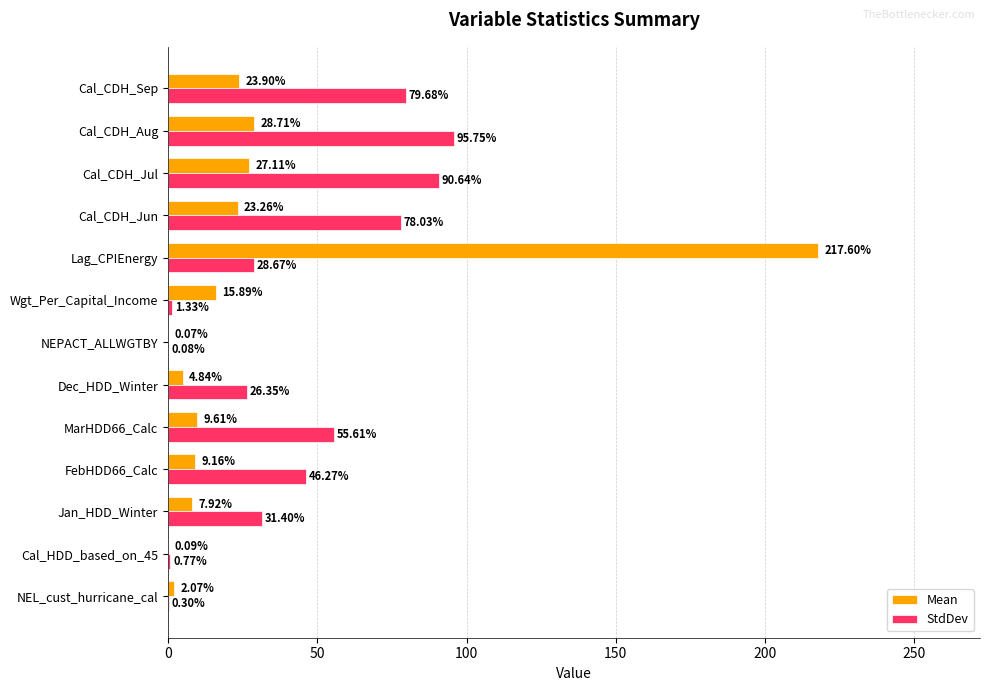

What is the sum of all StdDev values?

534.9